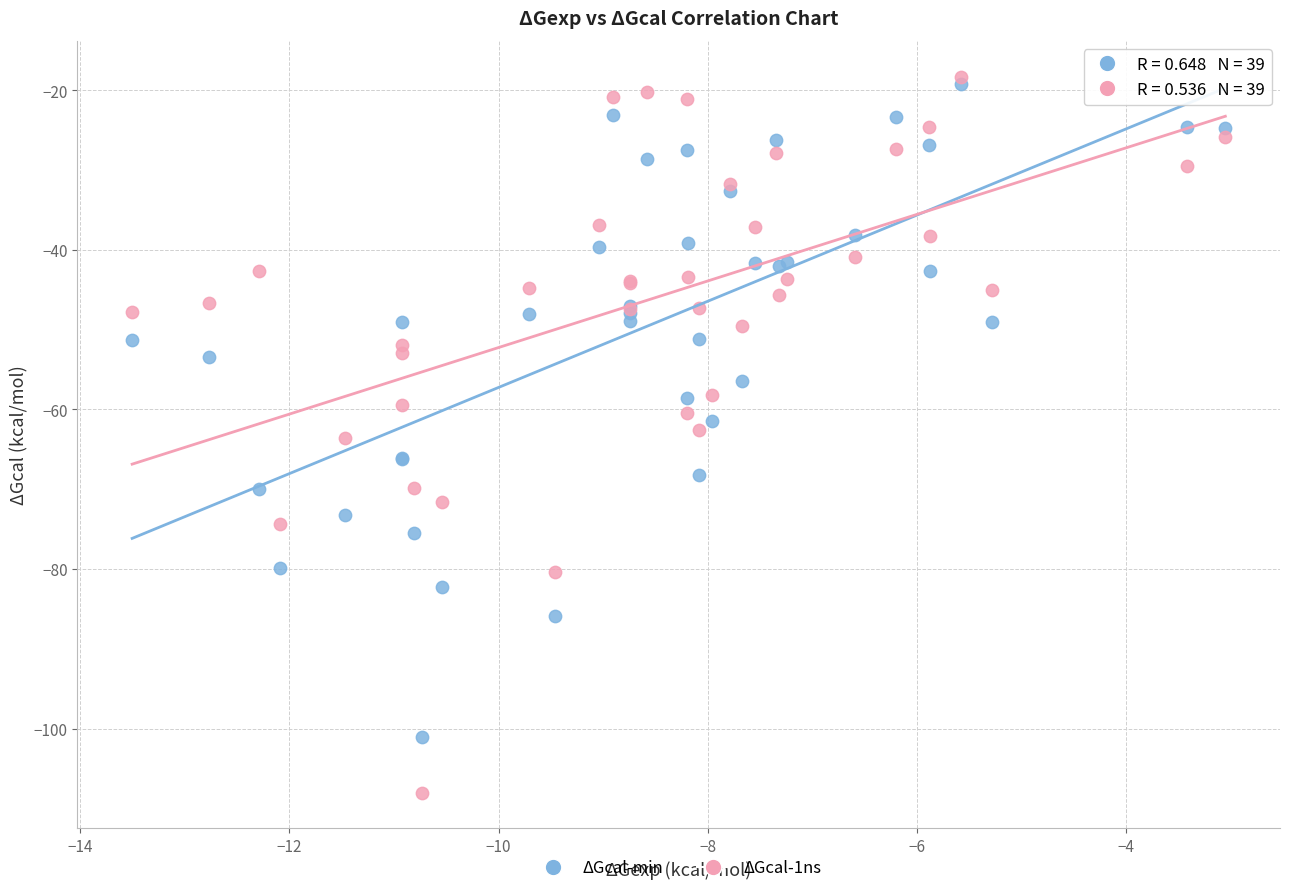

Which series reaches the maximum Y coordinate?

ΔGcal-1ns